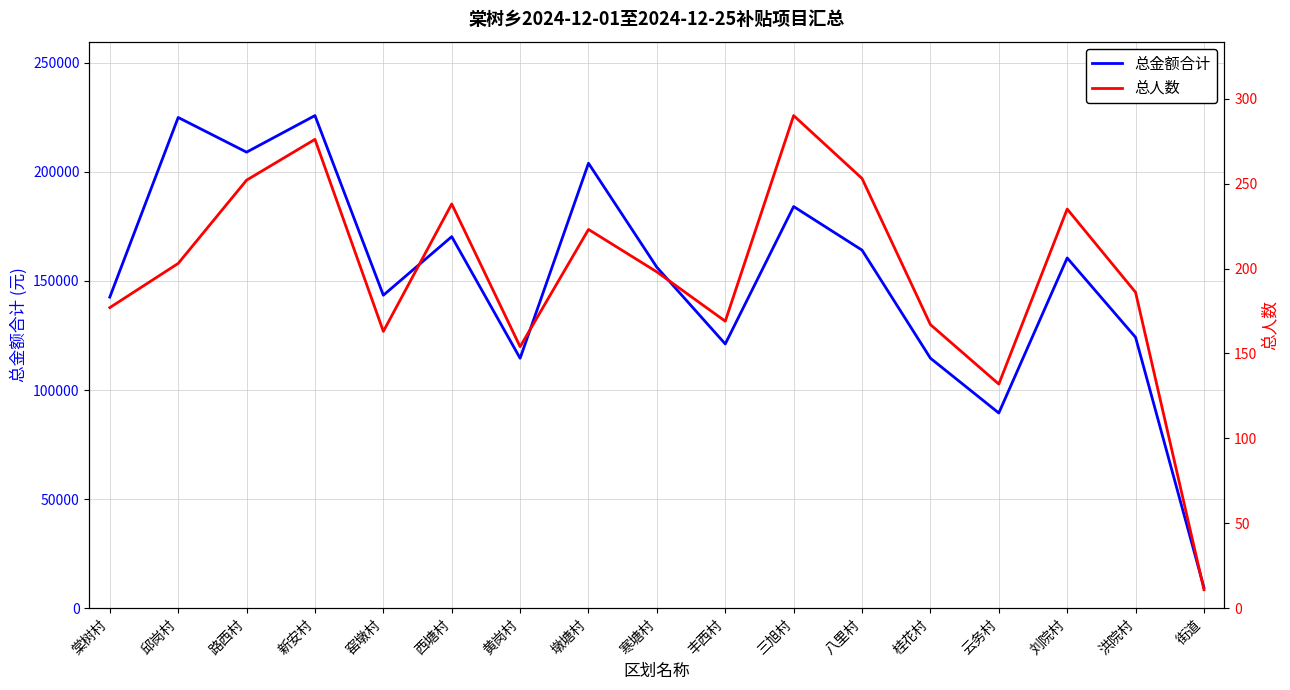

True or false: 总人数 and 总金额合计 intersect in this chart.

False